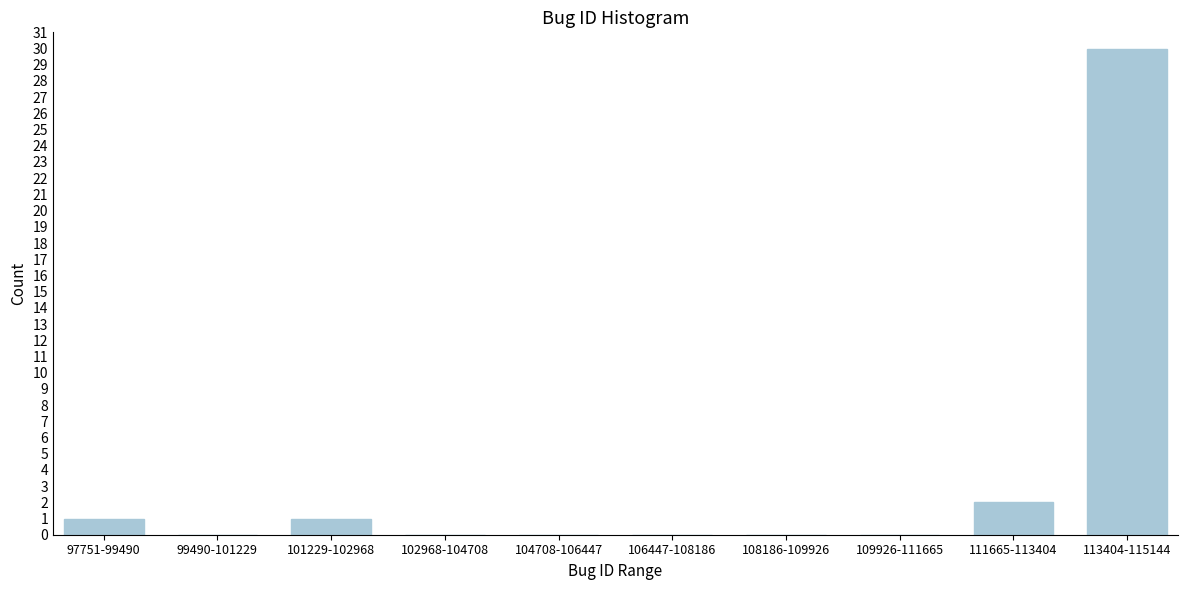

Reading left to right, extract all data points from this chart.

97751-99490=1	99490-101229=0	101229-102968=1	102968-104708=0	104708-106447=0	106447-108186=0	108186-109926=0	109926-111665=0	111665-113404=2	113404-115144=30